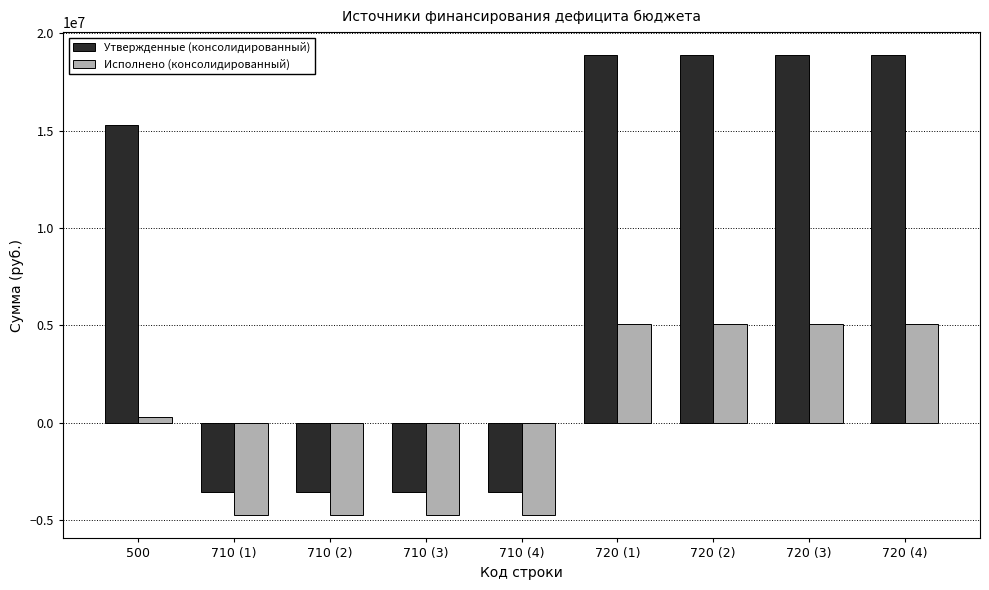

Is the value of Утвержденные (консолидированный) at 720 (2) greater than the value of Исполнено (консолидированный) at 720 (1)?

Yes